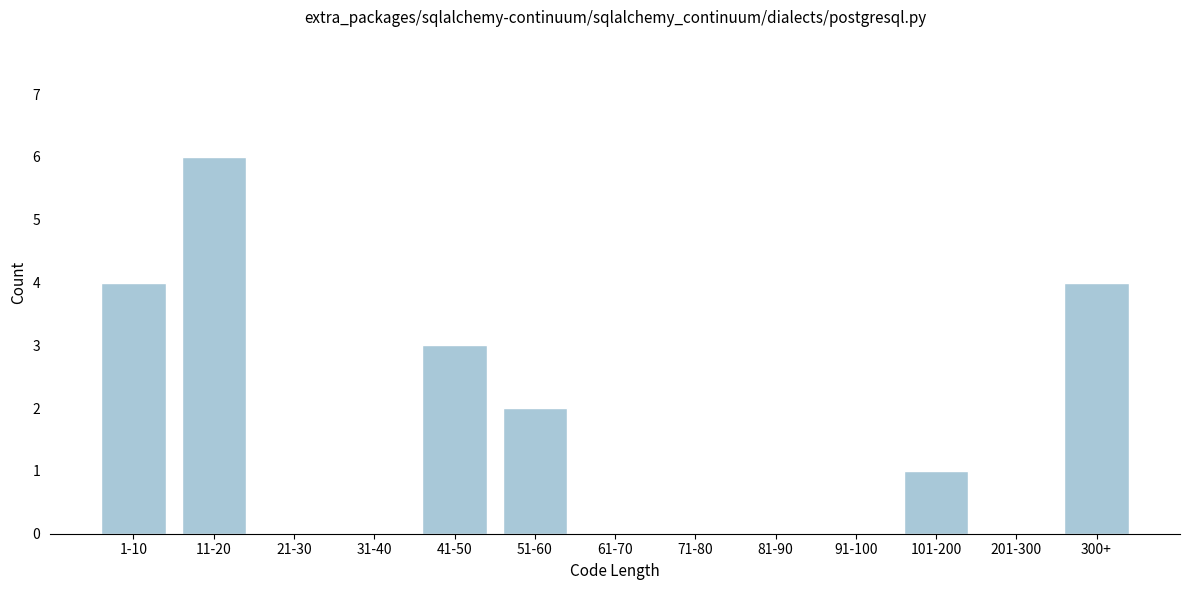

Reading left to right, what are all the values shown in this chart?

1-10=4	11-20=6	21-30=0	31-40=0	41-50=3	51-60=2	61-70=0	71-80=0	81-90=0	91-100=0	101-200=1	201-300=0	300+=4